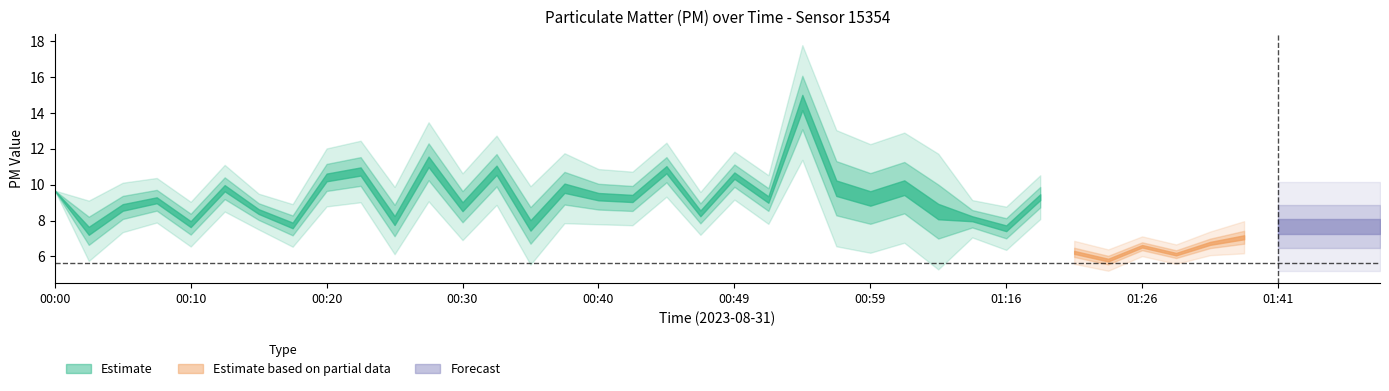

What is the smallest value displayed?

5.3